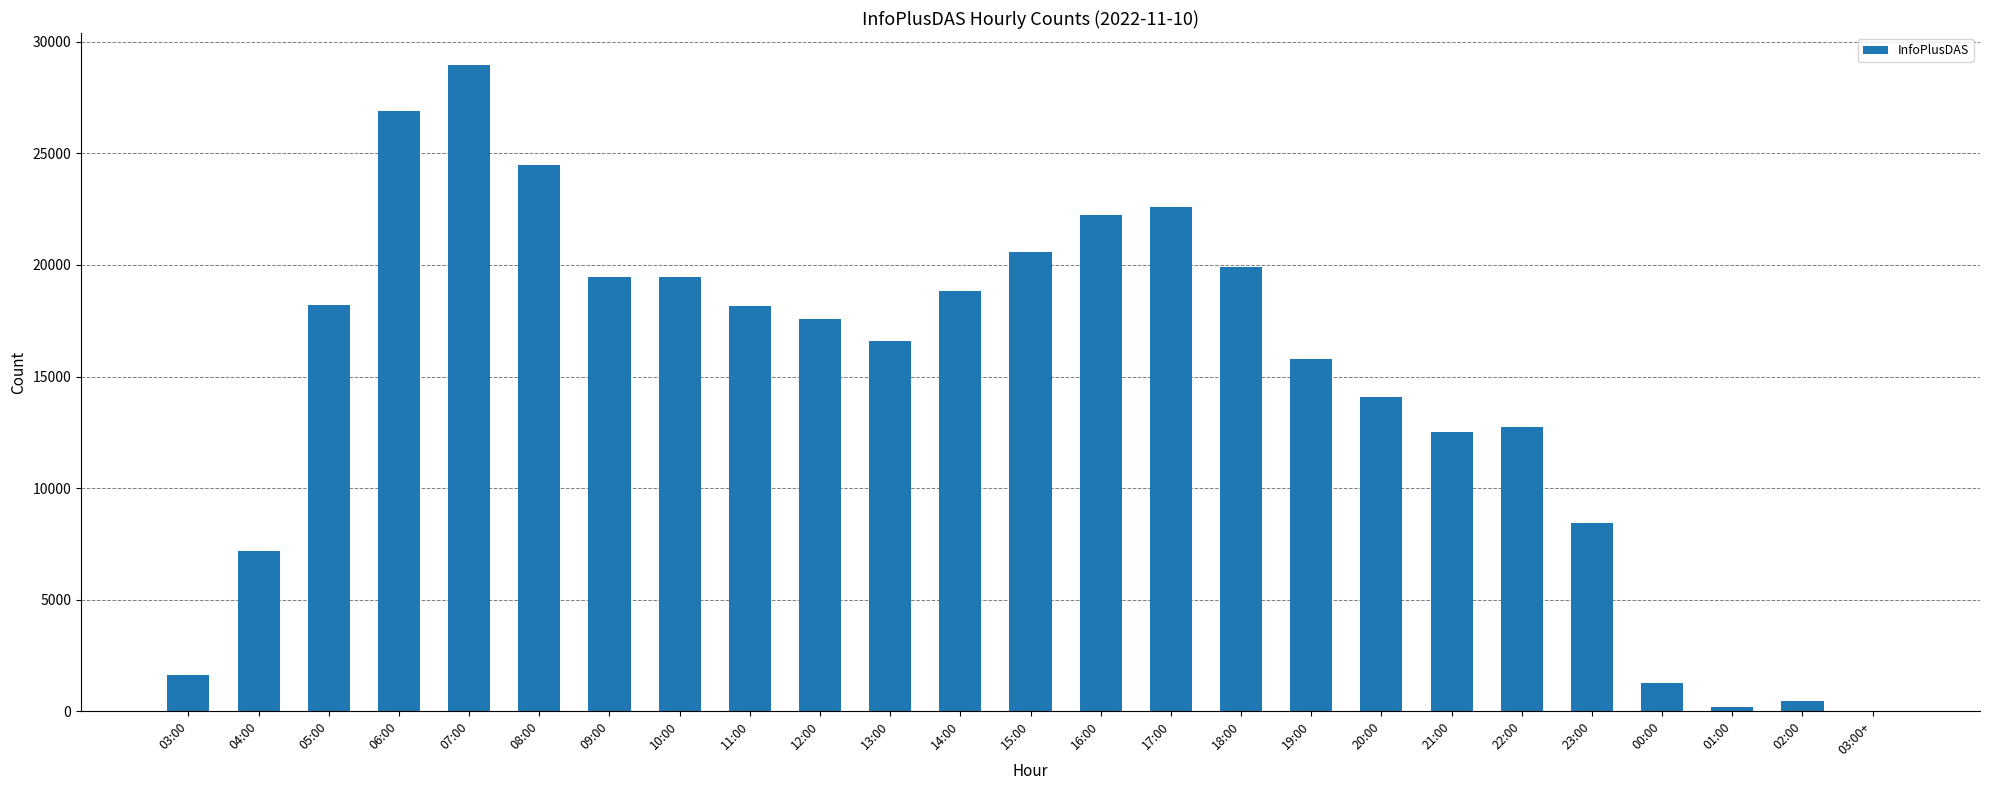

True or false: the data shows 12724 at 22:00.

True